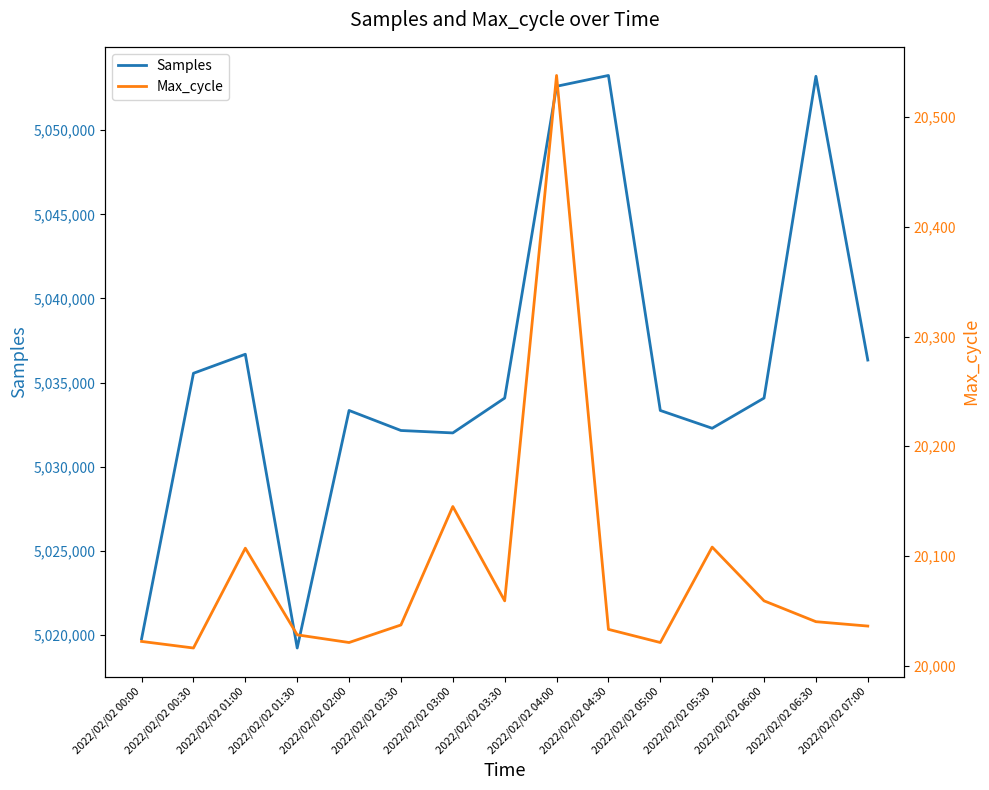

What is the difference between the maximum and second lowest values in the Max_cycle series?

517